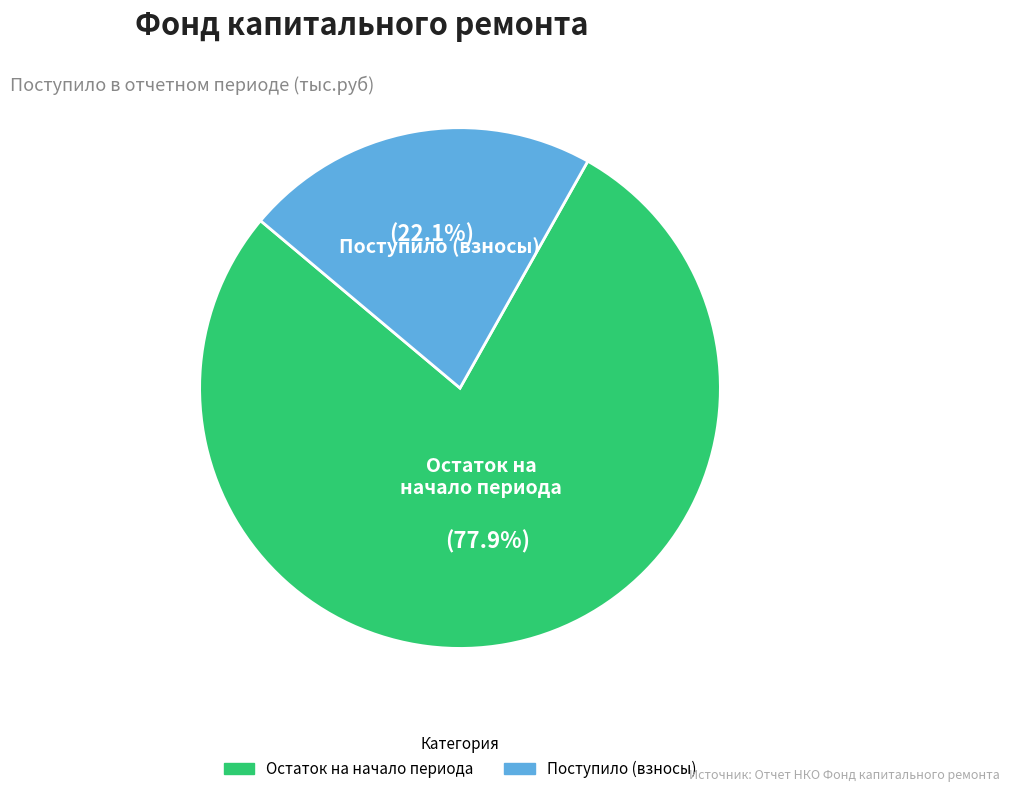

Is there any slice that represents more than half of the pie?

Yes